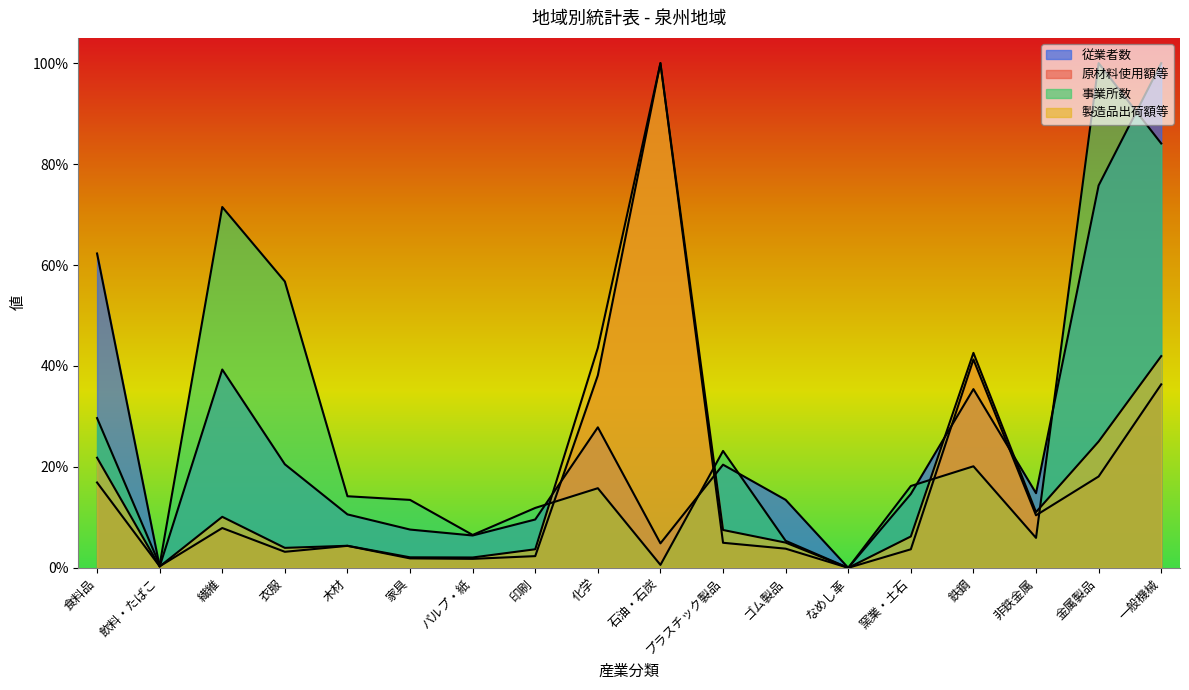

True or false: 事業所数 has more than 1 points higher than both neighbors.

True